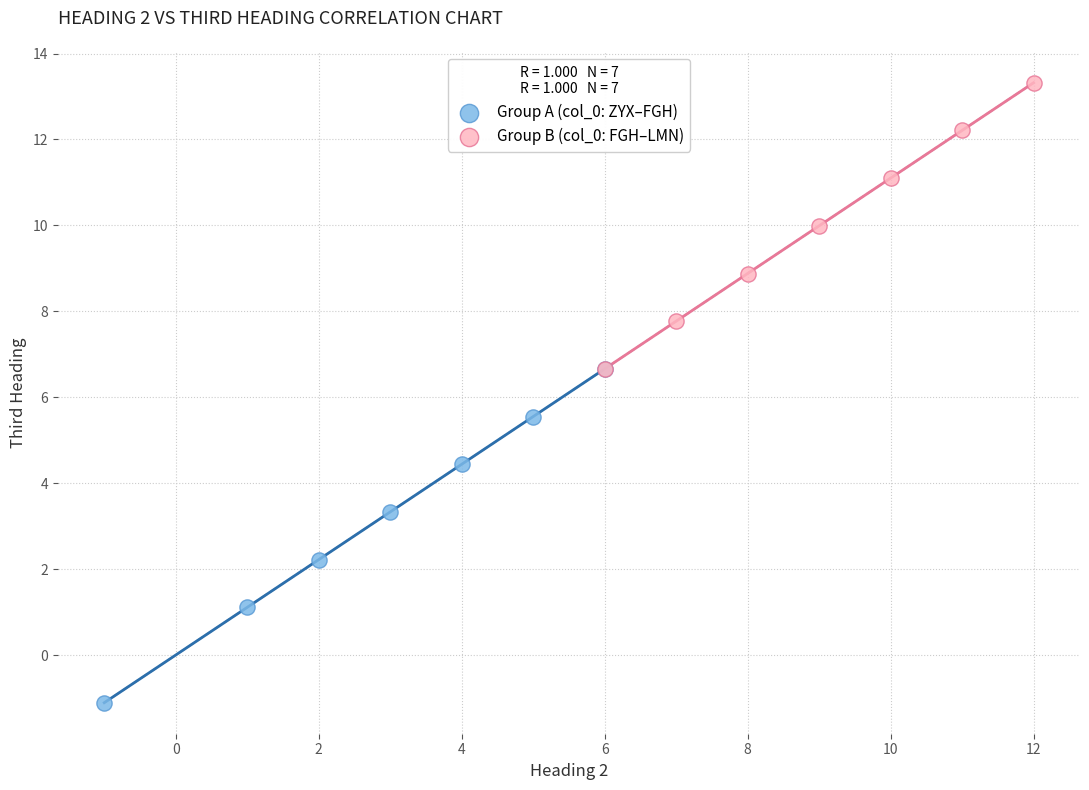

Which series contains the highest Y value?

Group B (col_0: FGH–LMN)